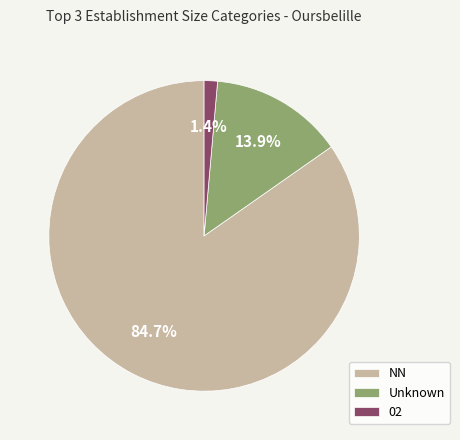

What is the largest slice in the pie chart?

NN